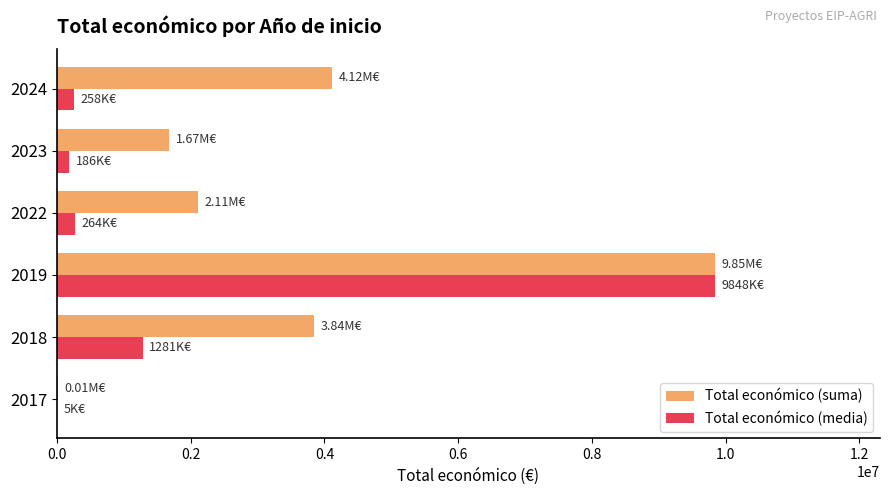

How many series are shown in this chart?

2